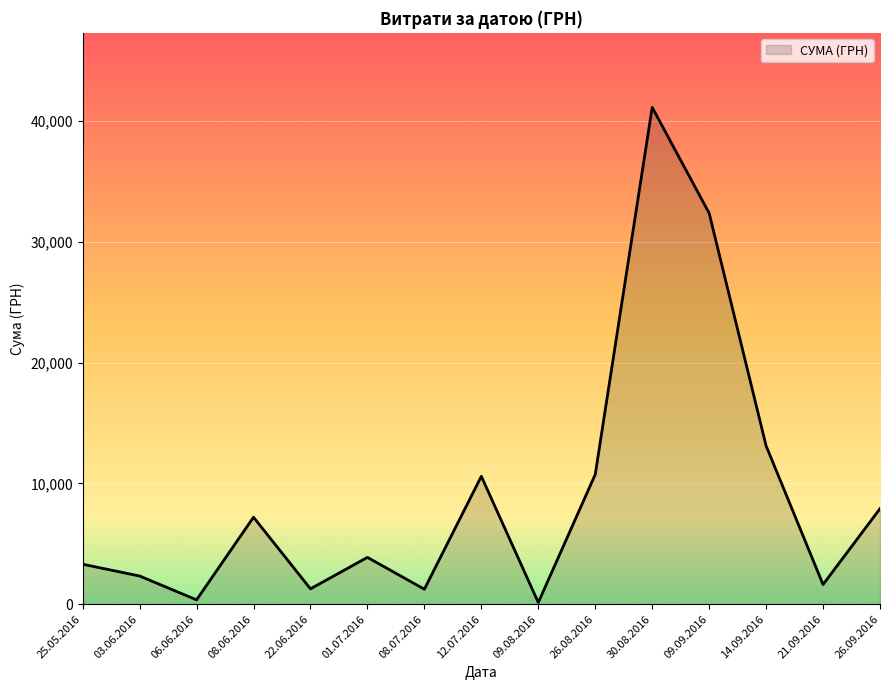

Read the value at 14.09.2016.

13105.1